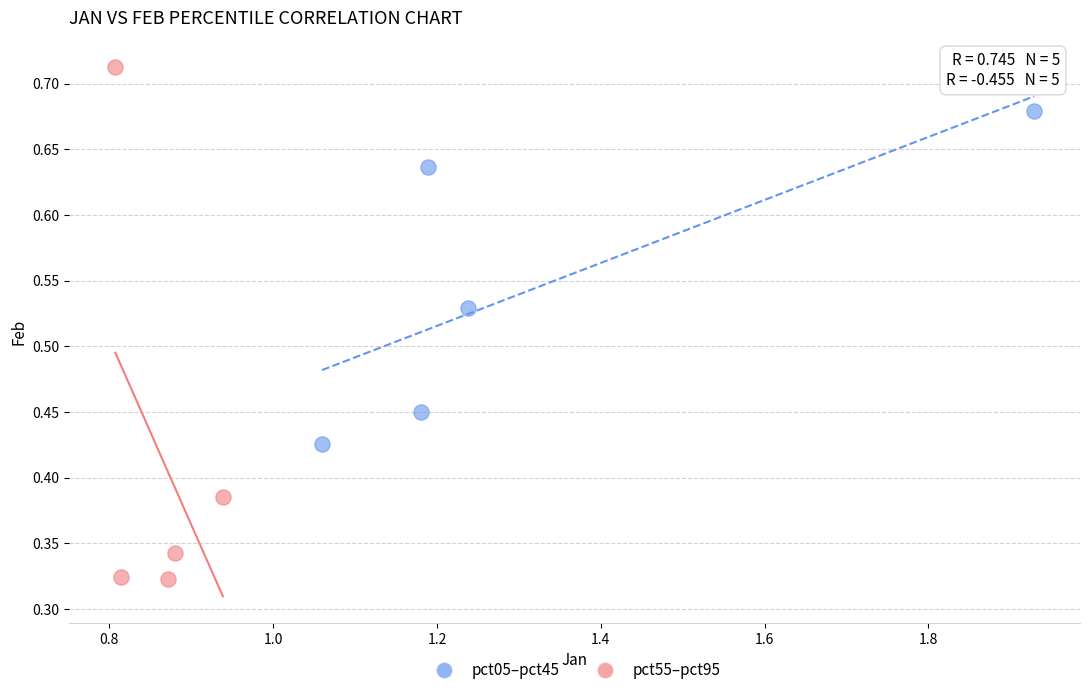

Which series reaches the minimum Y coordinate?

pct55–pct95